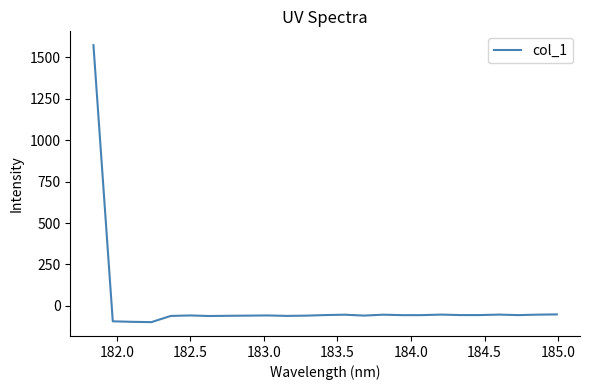

What is the minimum value shown in the chart?

-98.4